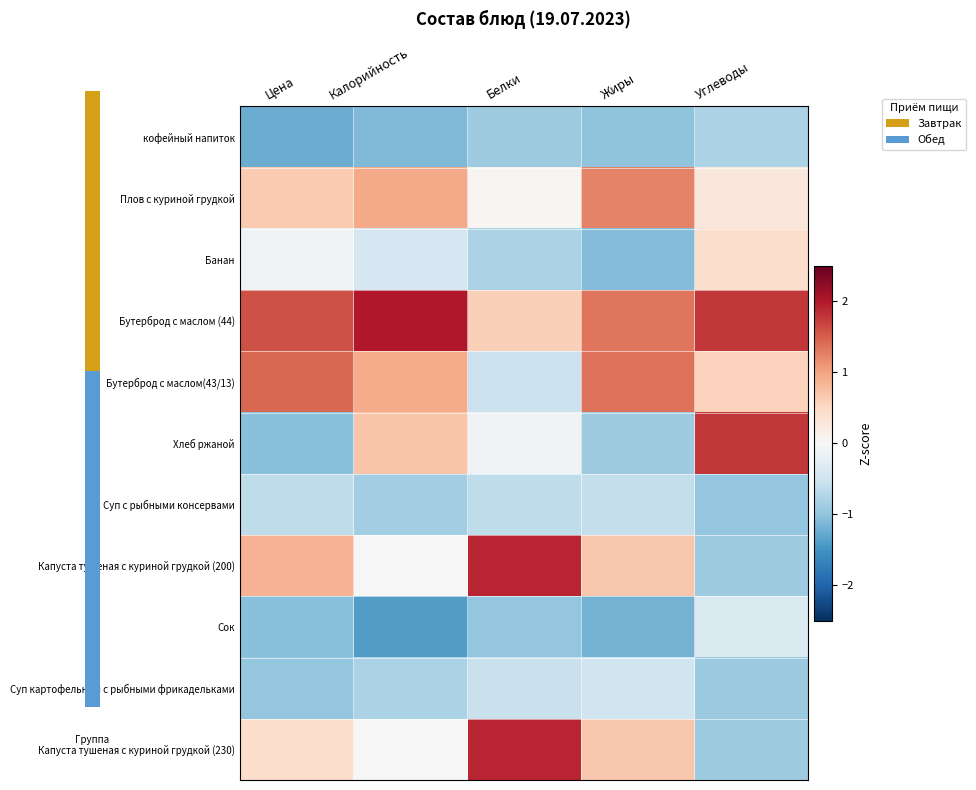

What is the spread (max minus min) of values at Калорийность?

3.4